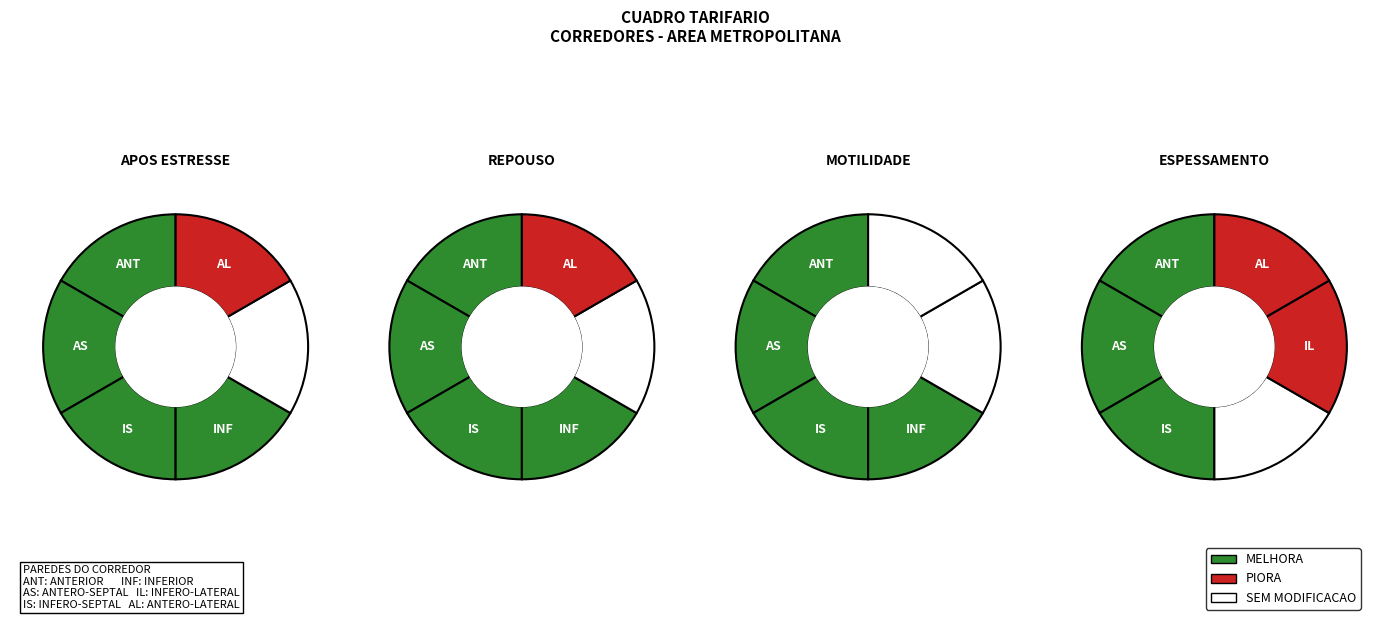

Count the number of slices in the pie.

6